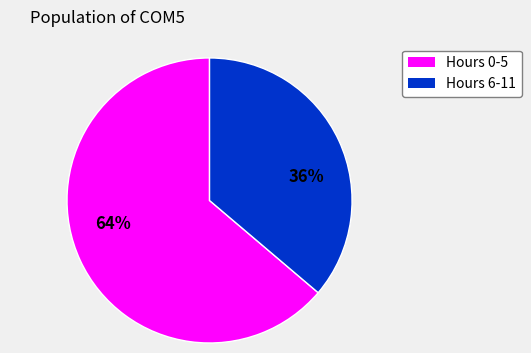

To the nearest percent, what is the difference between the largest and smallest slice percentages?

28%